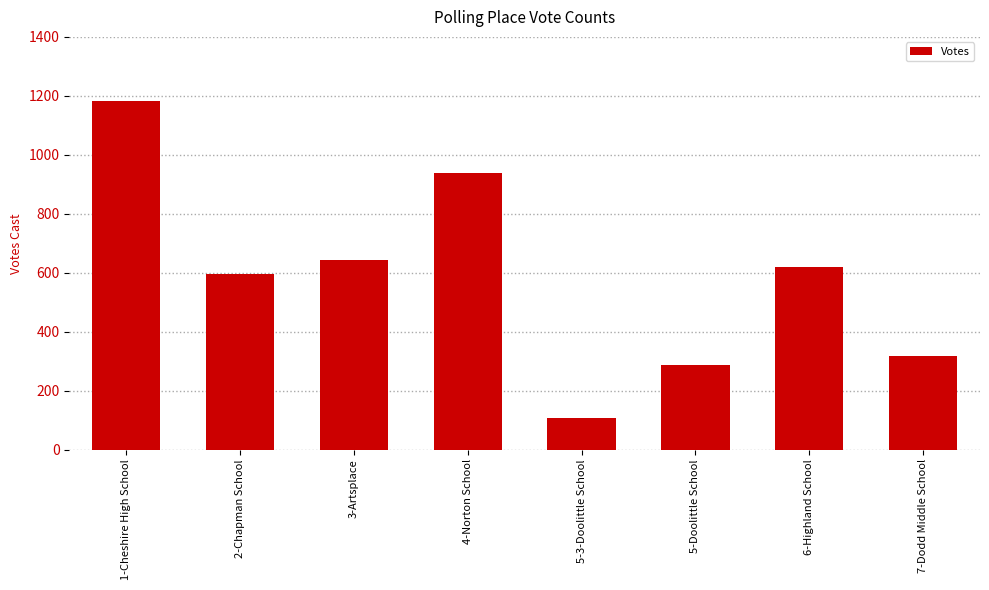

Approximately how many times larger is the value at 6-Highland School compared to 3-Artsplace?

1.0